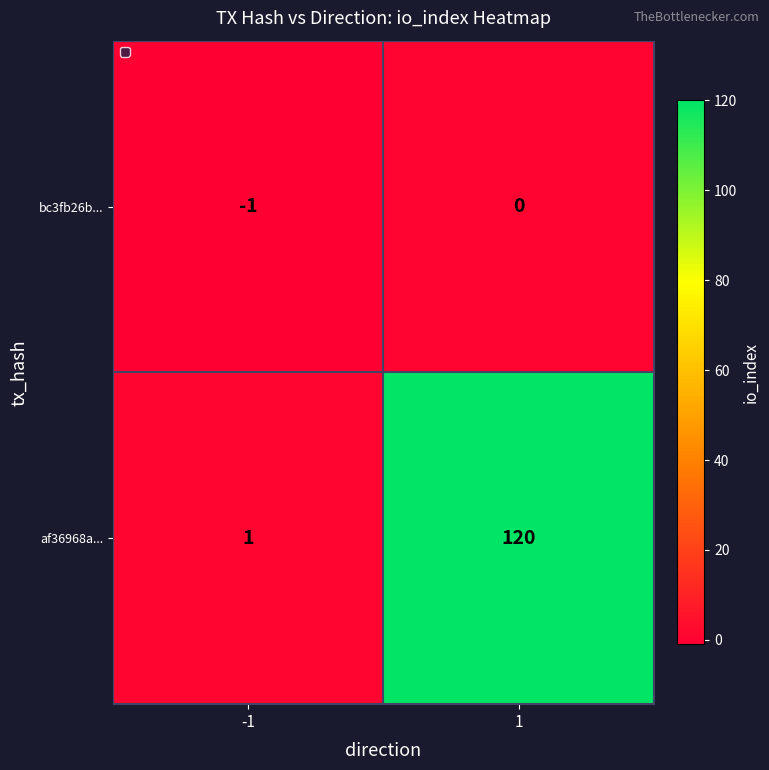

What is the difference between the af36968a... values at 1 and -1?

119